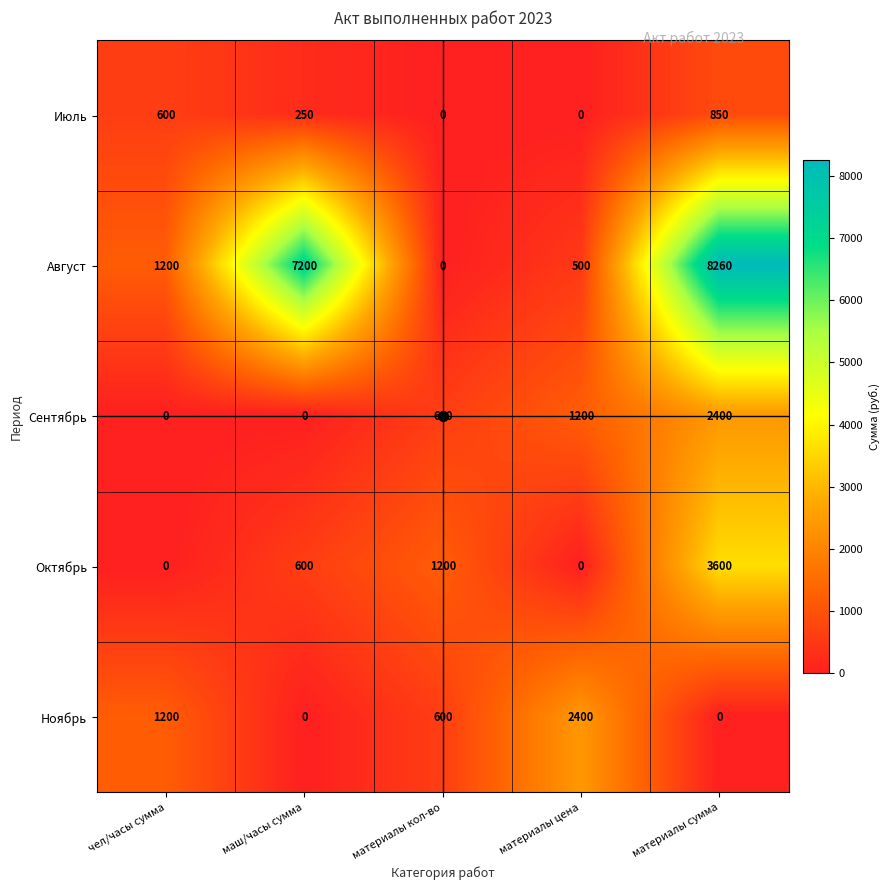

What is the spread (max minus min) of values at материалы кол-во?

1200